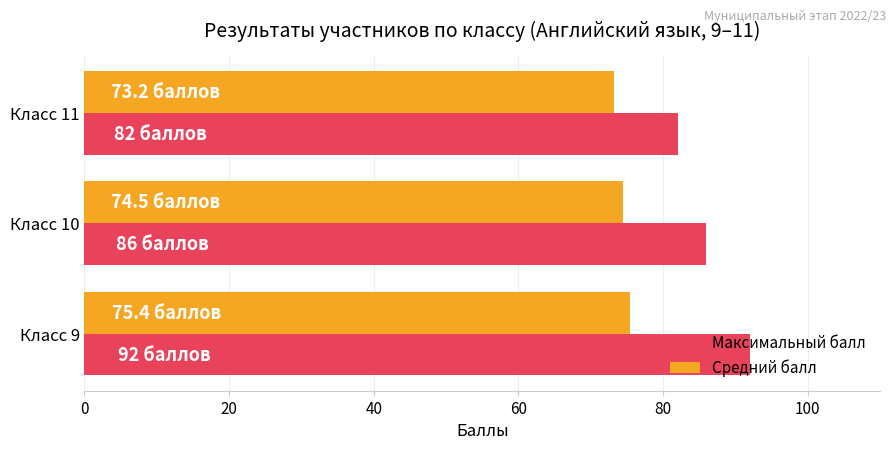

What is the average value of the Средний балл series?

74.4